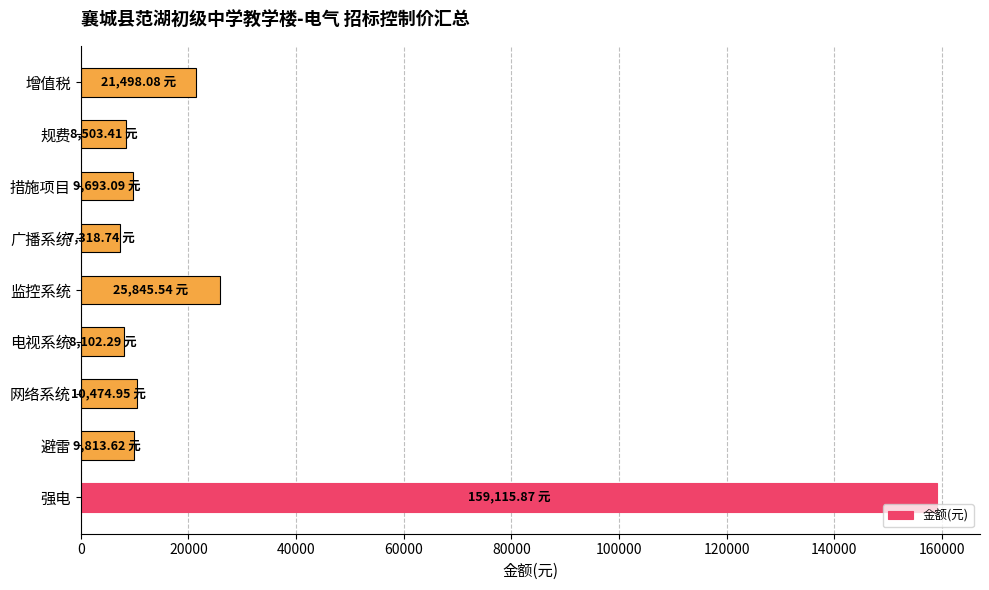

How many categories are shown in the chart?

9